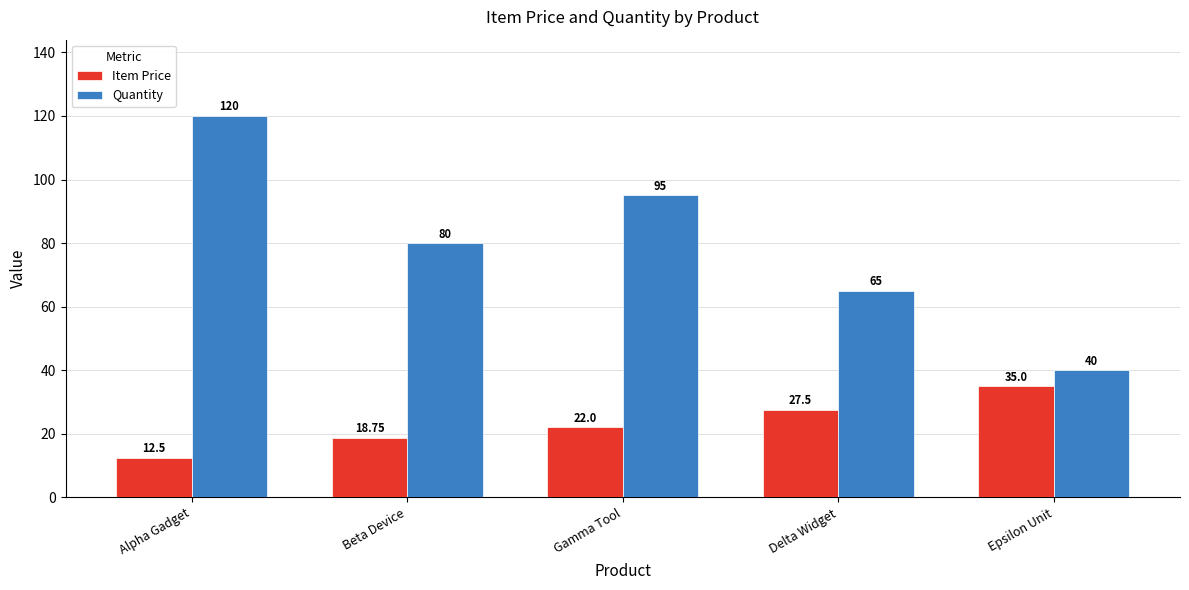

How many data points does each series have?

5